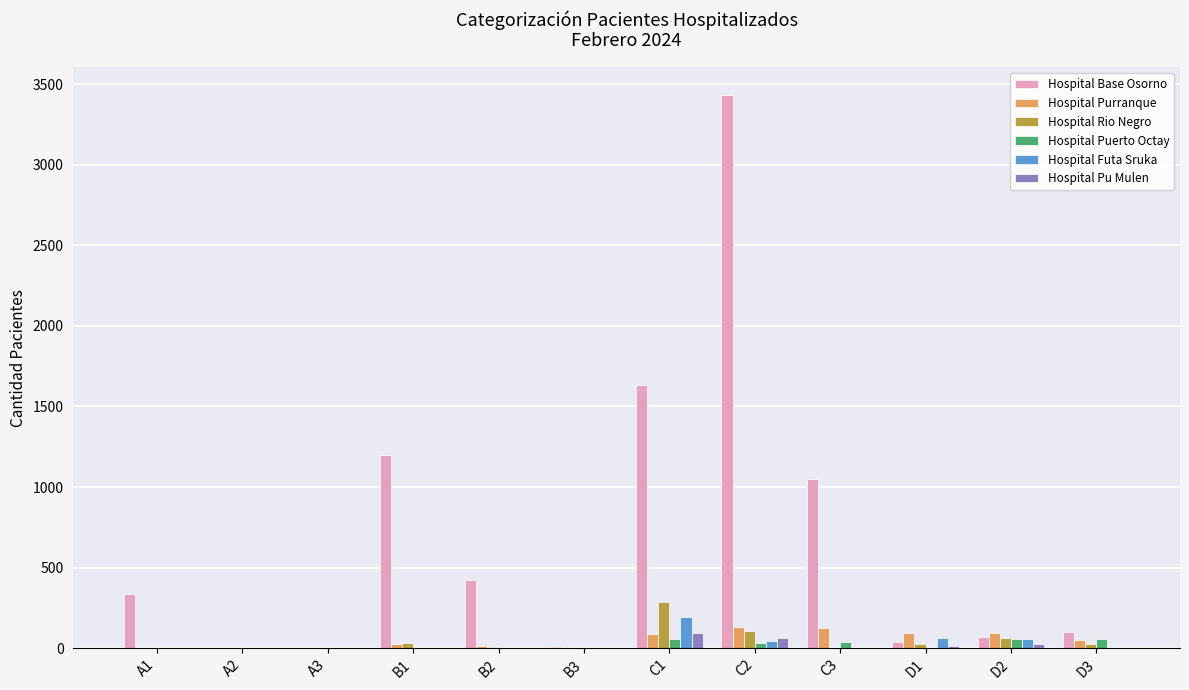

What is the greatest value displayed?

3433